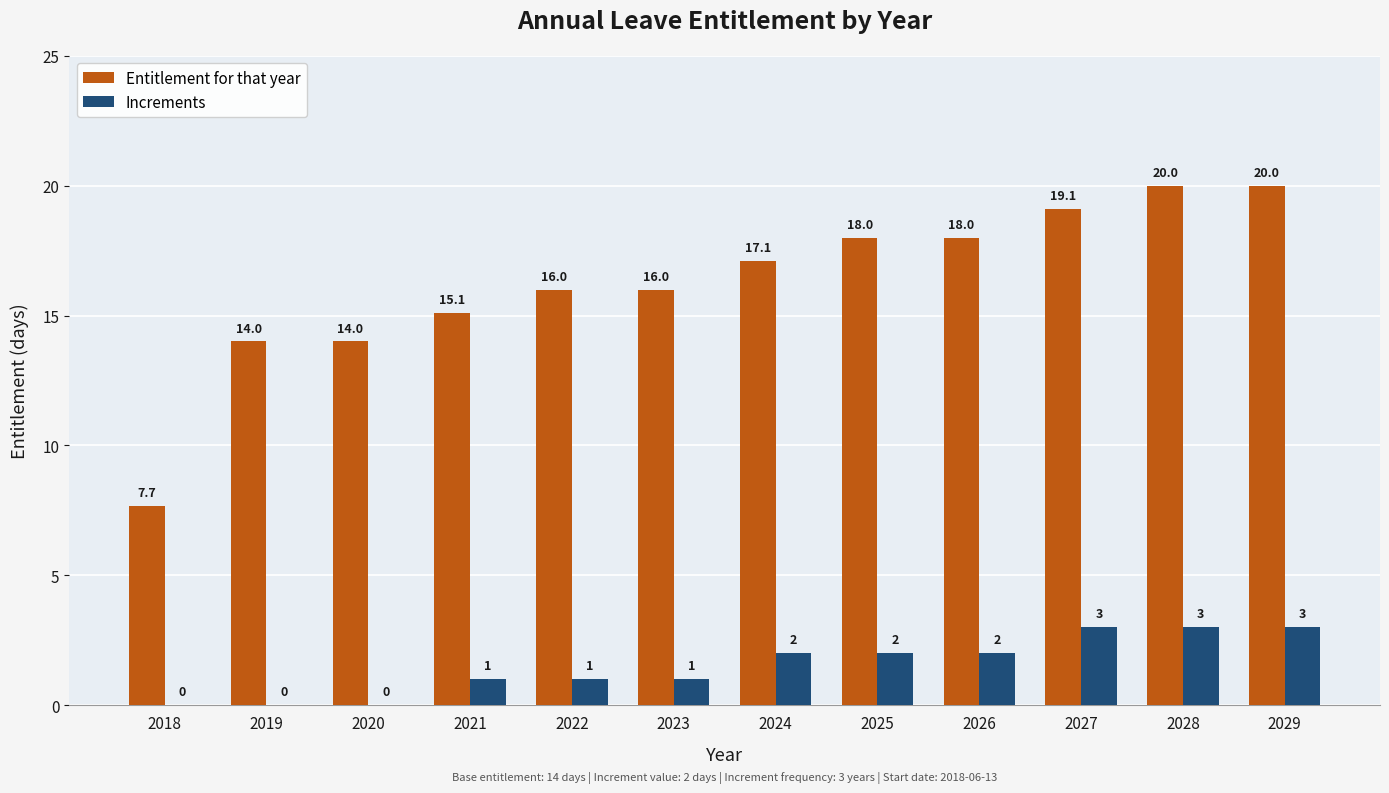

Is it true that Entitlement for that year equals 9.4 at 2019?

False